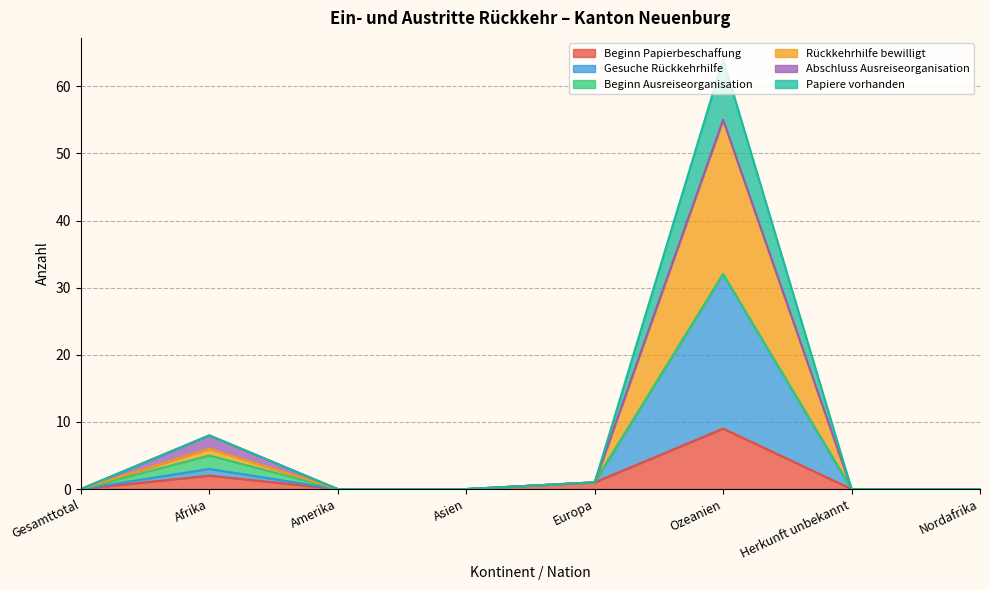

The Gesuche Rückkehrhilfe series shows 2 at Europa. True or false?

False